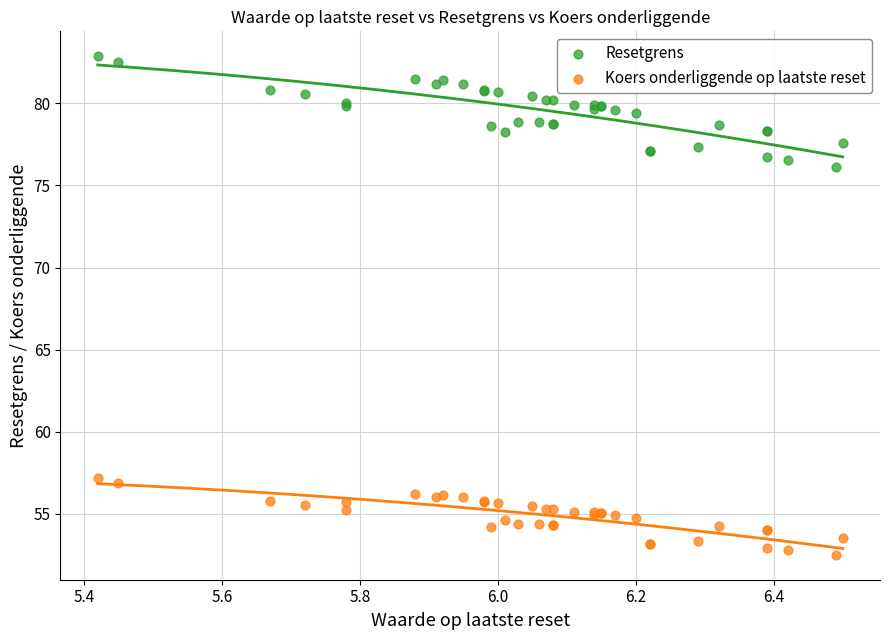

Across all series, what Y value is closest to 67?

76.1